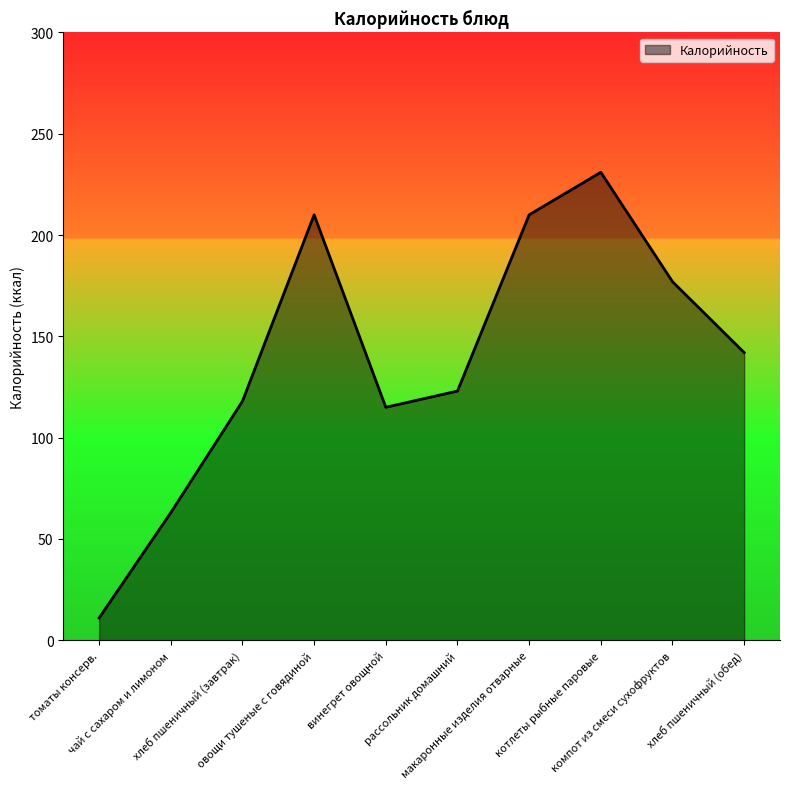

What is the change in value from компот из смеси сухофруктов to хлеб пшеничный (обед)?

-35